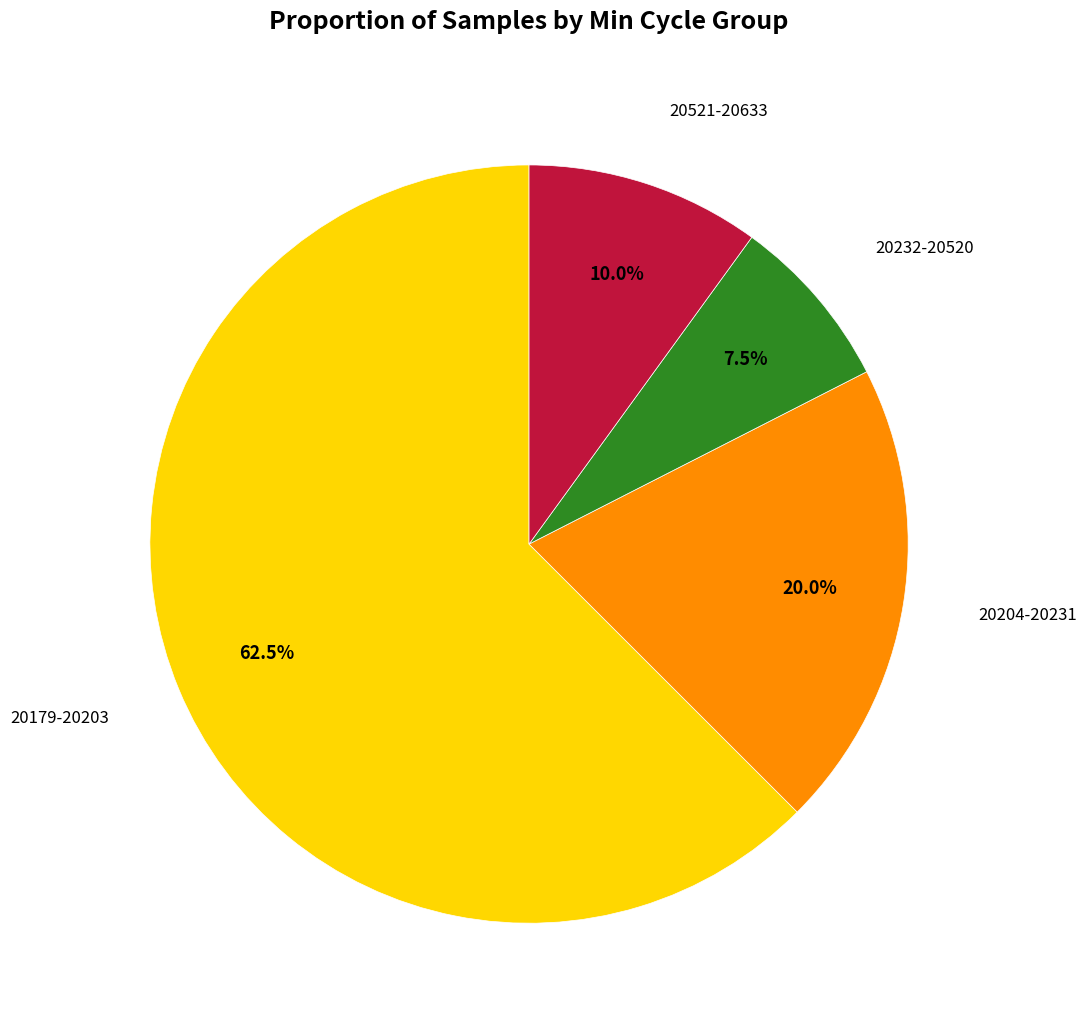

How many segments does this pie chart have?

4